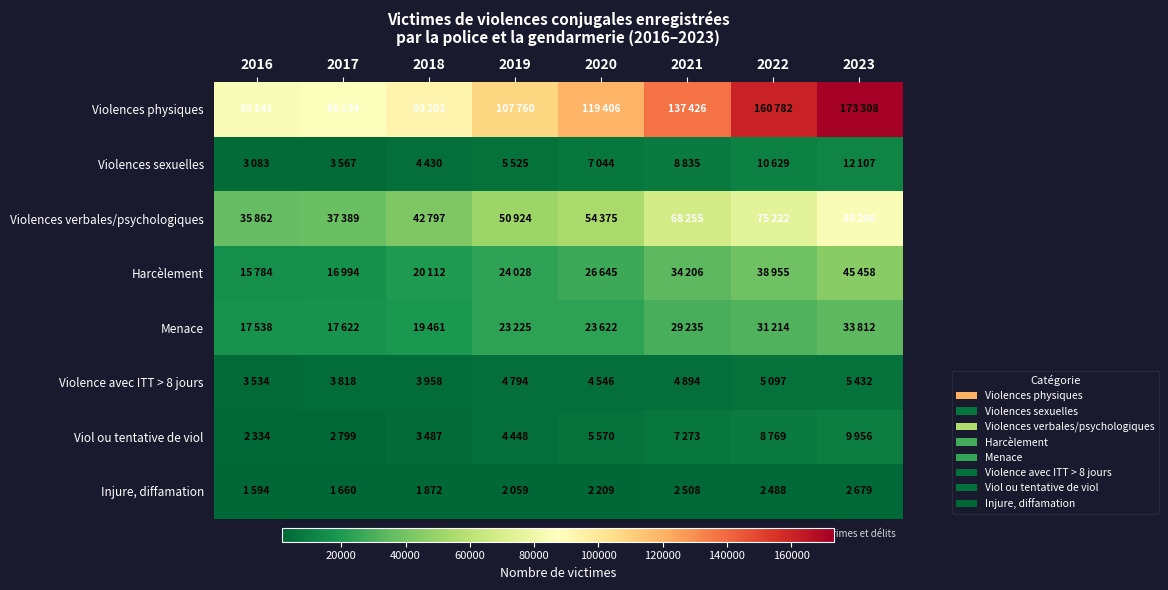

Reading left to right, what are all the values shown in this chart?

Violences physiques: 2016=85141	2017=86134	2018=93201	2019=107760	2020=119406	2021=137426	2022=160782	2023=173308
Violences sexuelles: 2016=3083	2017=3567	2018=4430	2019=5525	2020=7044	2021=8835	2022=10629	2023=12107
Violences verbales/psychologiques: 2016=35862	2017=37389	2018=42797	2019=50924	2020=54375	2021=68255	2022=75222	2023=85296
Harcèlement: 2016=15784	2017=16994	2018=20112	2019=24028	2020=26645	2021=34206	2022=38955	2023=45458
Menace: 2016=17538	2017=17622	2018=19461	2019=23225	2020=23622	2021=29235	2022=31214	2023=33812
Violence avec ITT > 8 jours: 2016=3534	2017=3818	2018=3958	2019=4794	2020=4546	2021=4894	2022=5097	2023=5432
Viol ou tentative de viol: 2016=2334	2017=2799	2018=3487	2019=4448	2020=5570	2021=7273	2022=8769	2023=9956
Injure, diffamation: 2016=1594	2017=1660	2018=1872	2019=2059	2020=2209	2021=2508	2022=2488	2023=2679